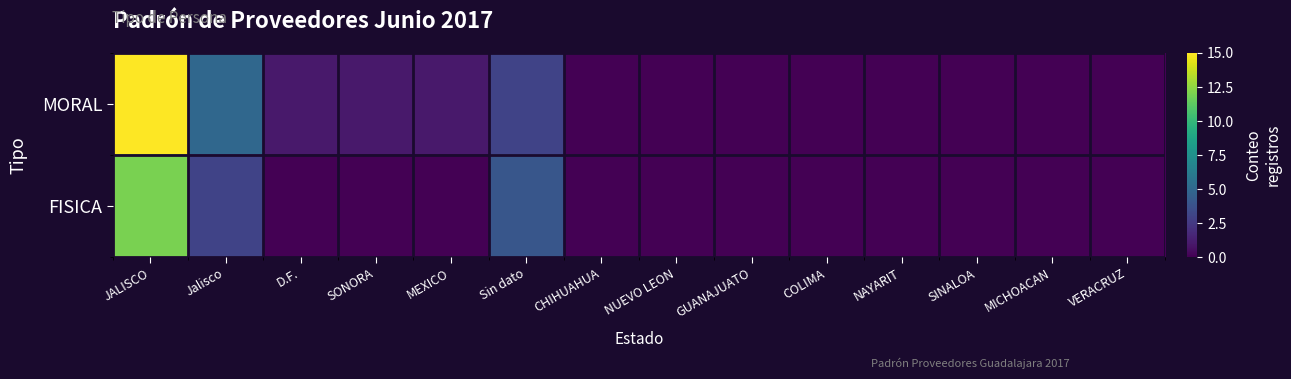

List the series in order of their overall mean, lowest first.

FISICA, MORAL